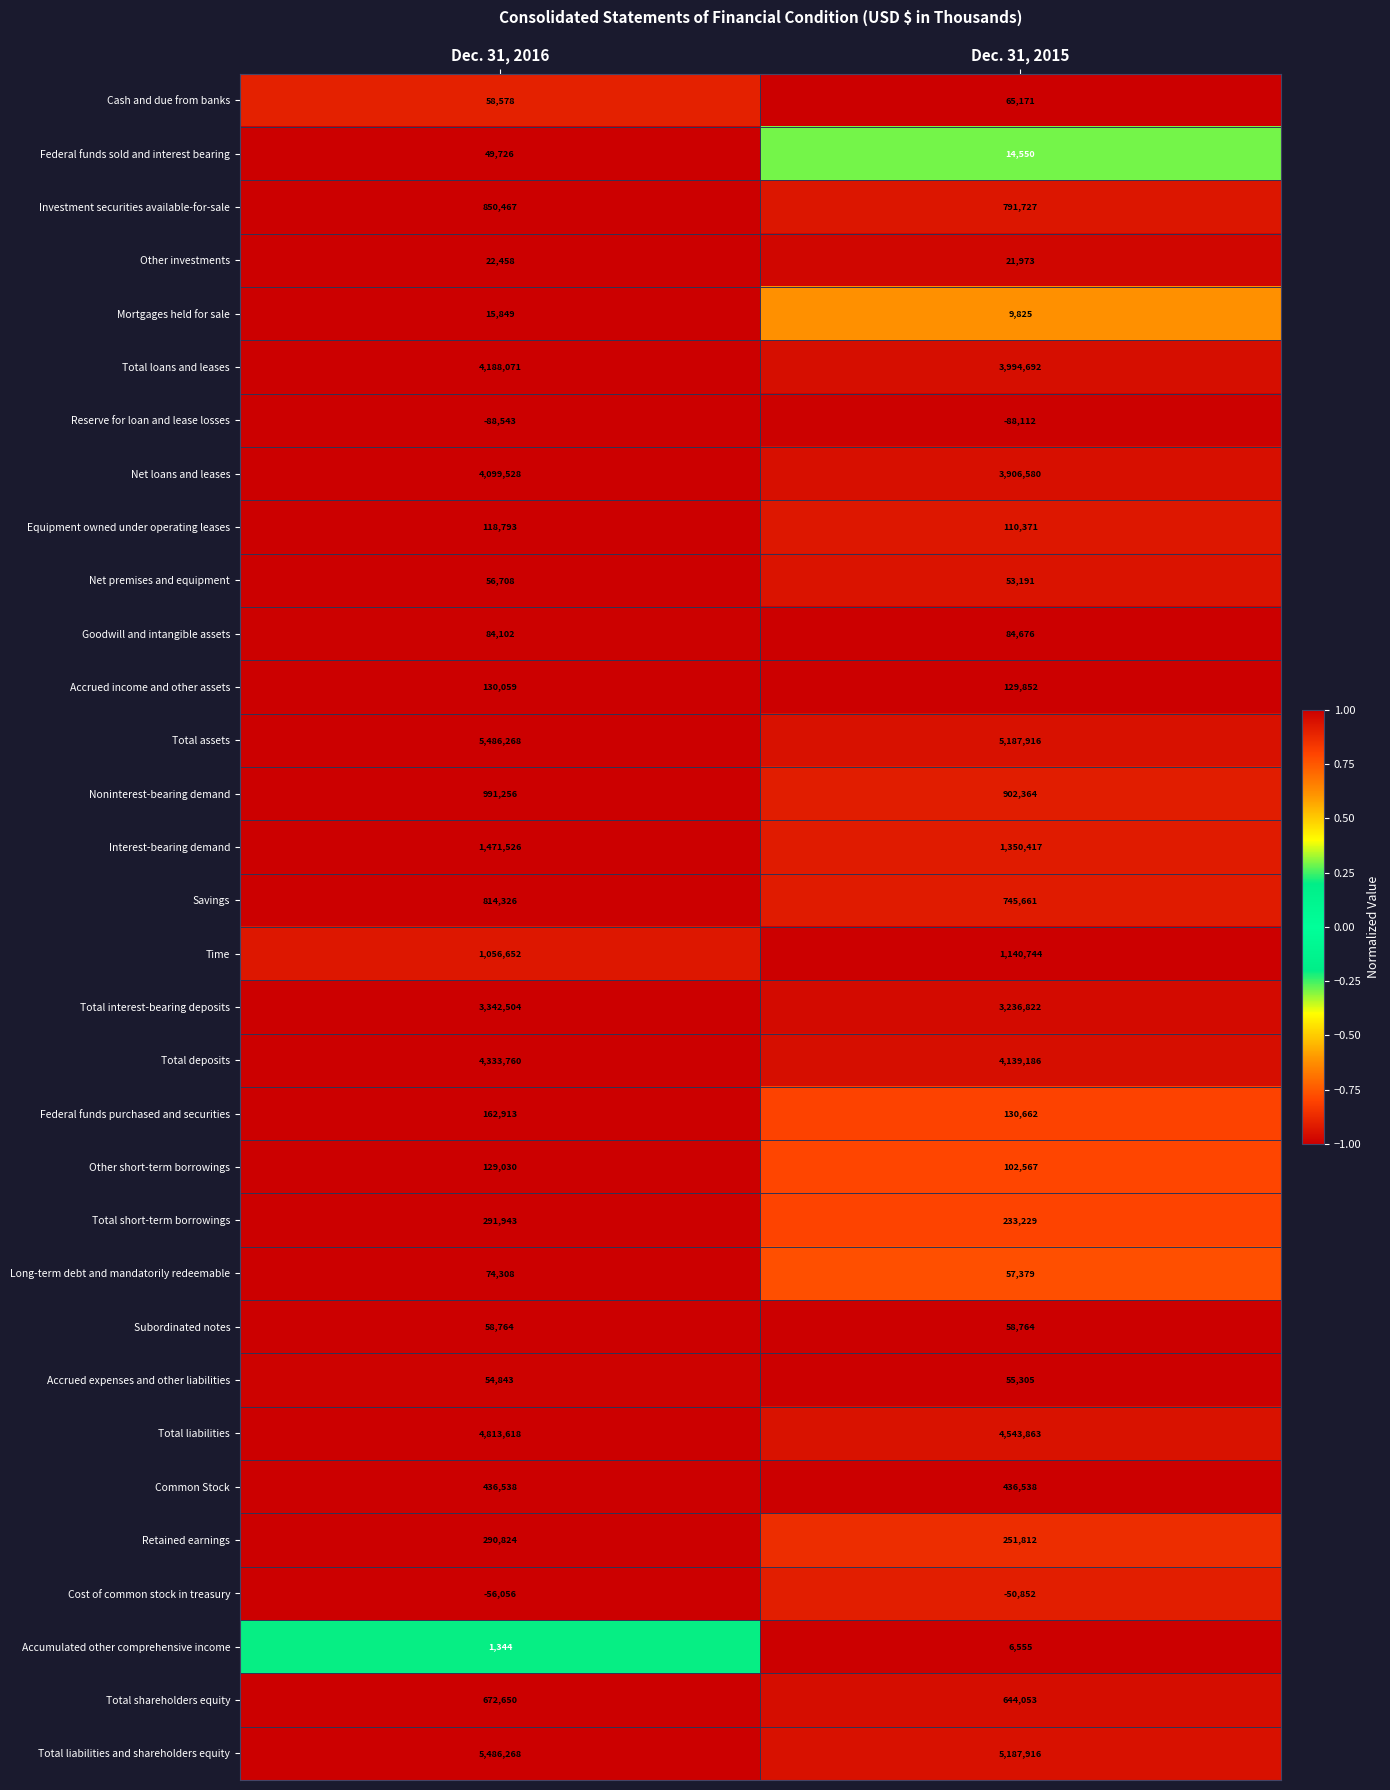

How many distinct data groups are displayed?

32